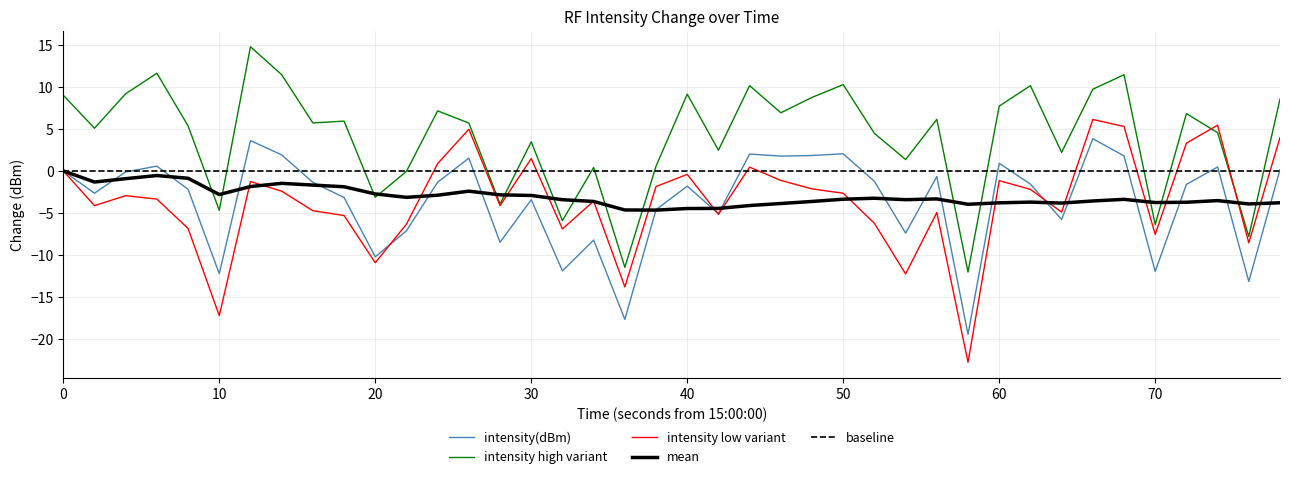

What is the maximum value for intensity high variant?

14.8